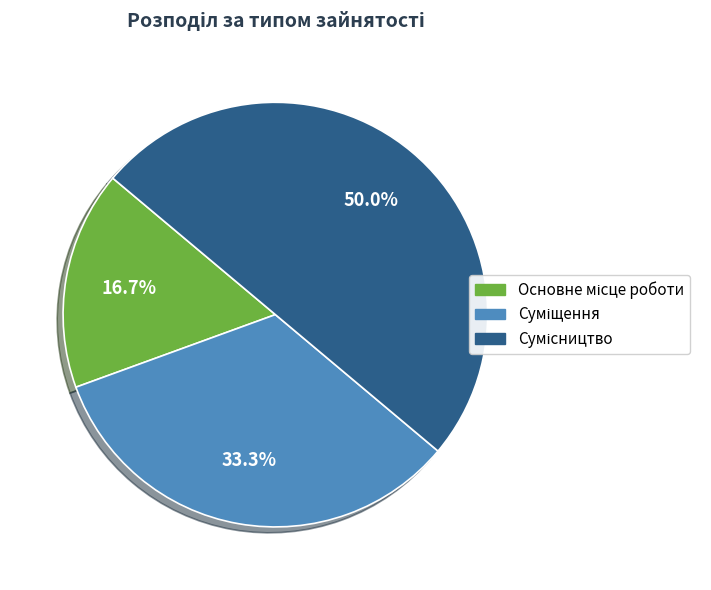

How many segments does this pie chart have?

3